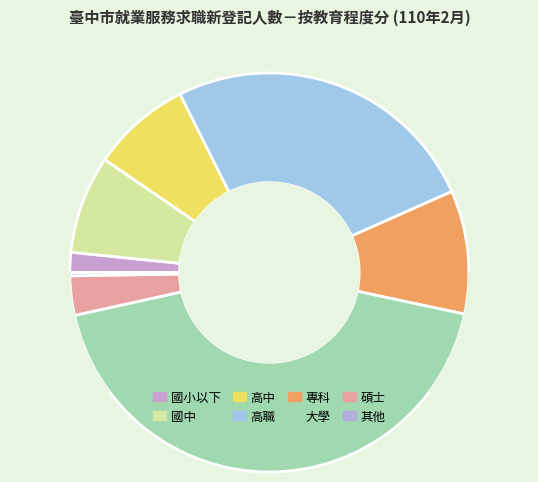

Is 碩士 the majority of the pie?

No